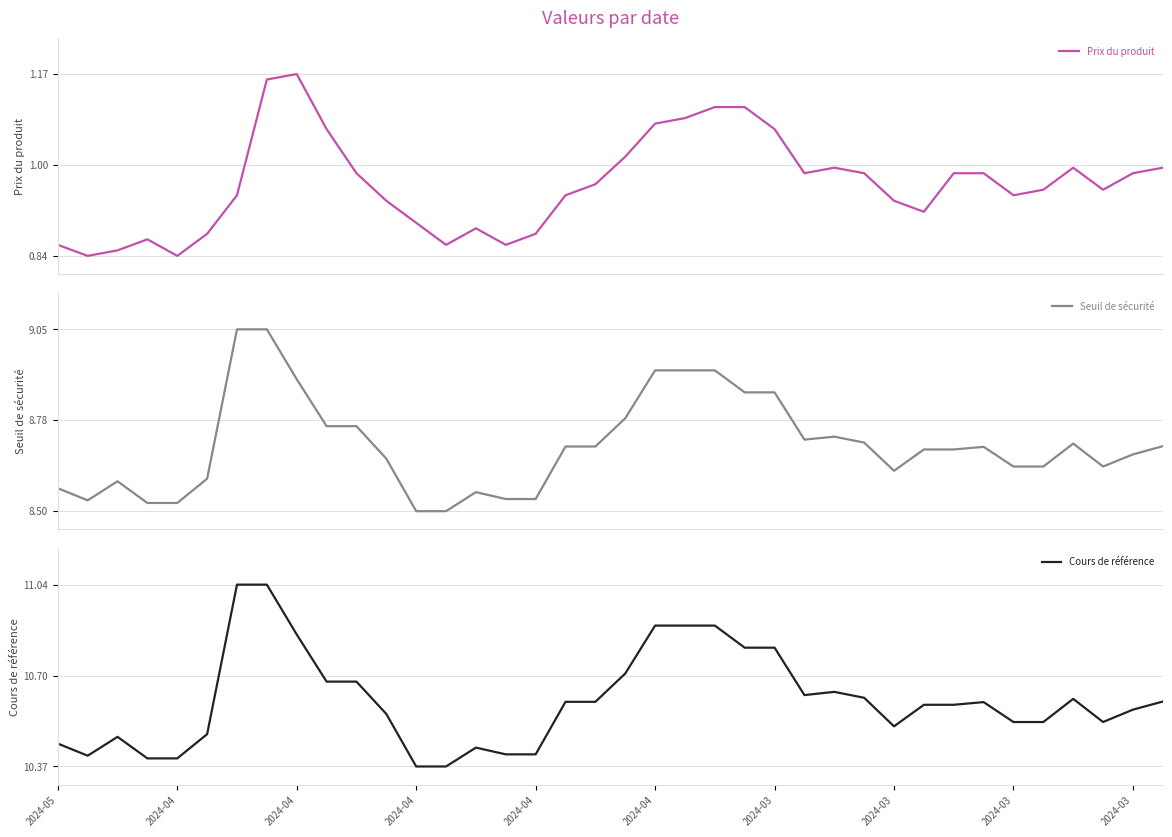

How many lines are shown in the chart?

3